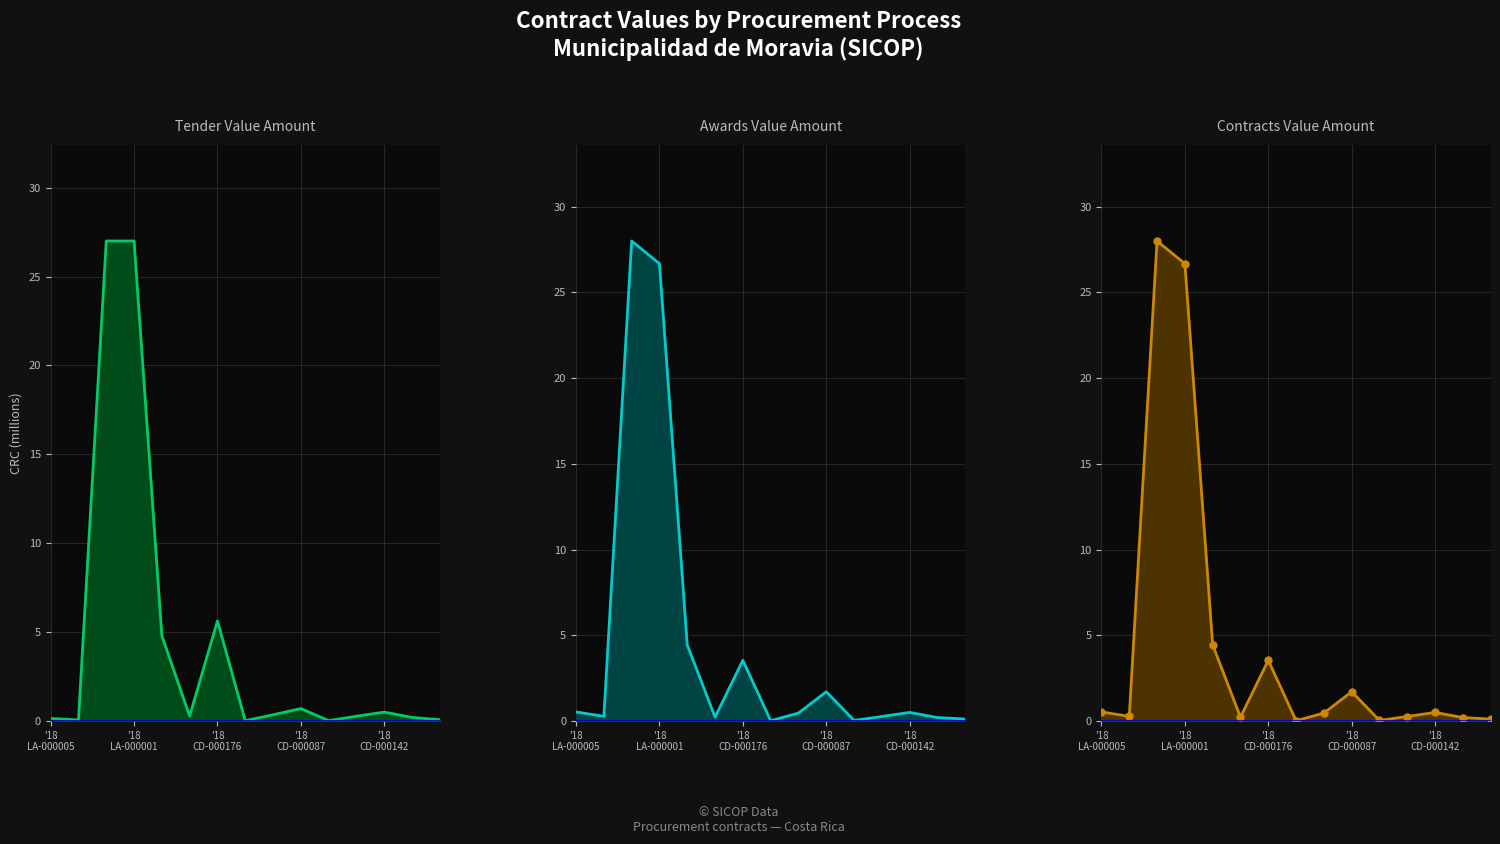

After their last crossing, which series has the higher values: contracts.value.amount or tender.value.amount?

contracts.value.amount